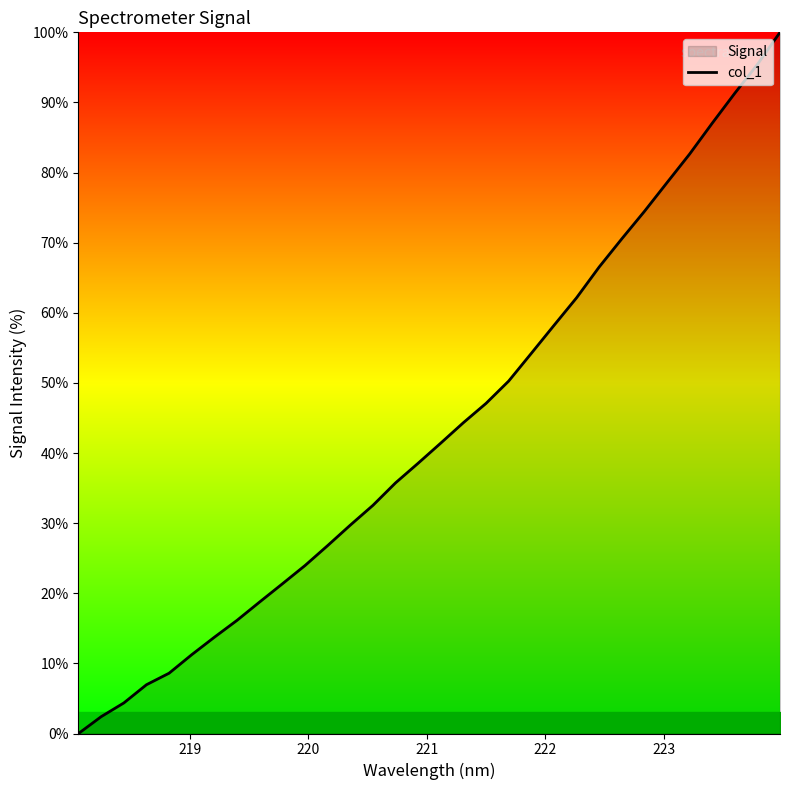

What is the maximum value shown in the chart?

100.0